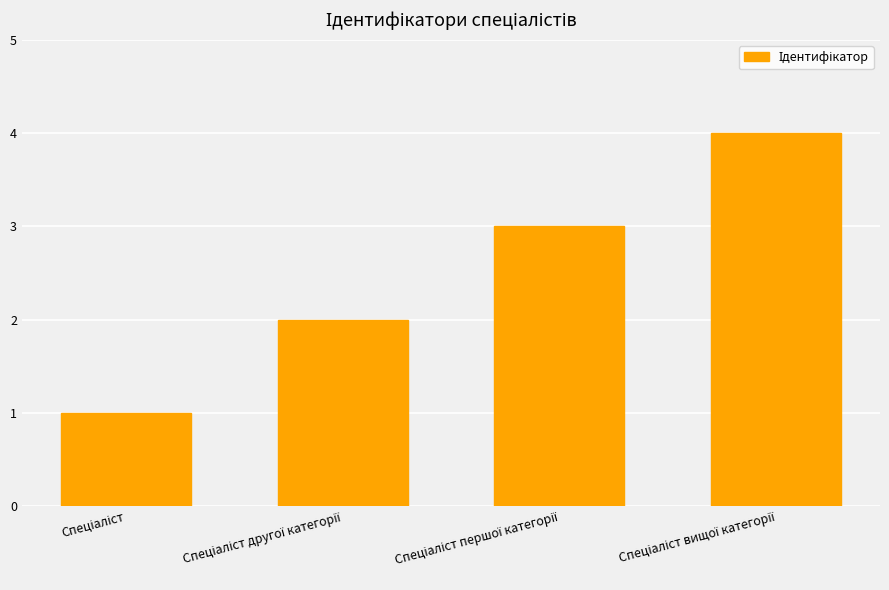

What is the greatest value displayed?

4